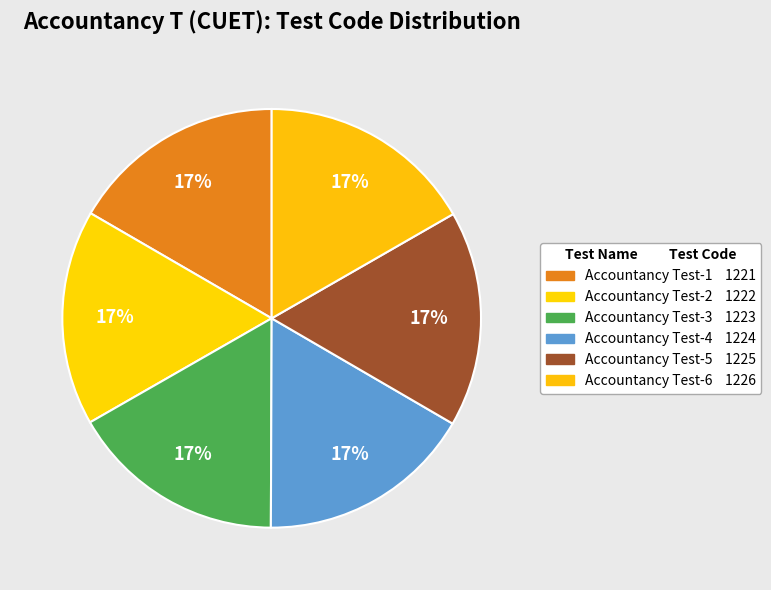

To the nearest percent, what is the average slice percentage?

17%